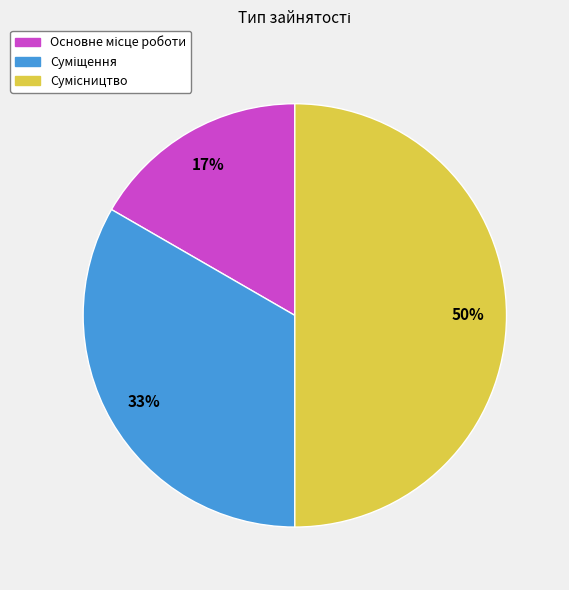

To the nearest percent, what is the difference between the largest and smallest slice percentages?

33%